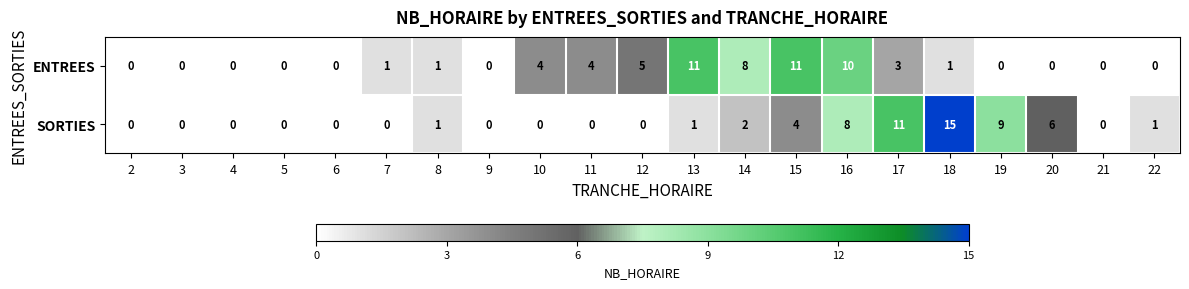

What is the sum of all ENTREES values?

59